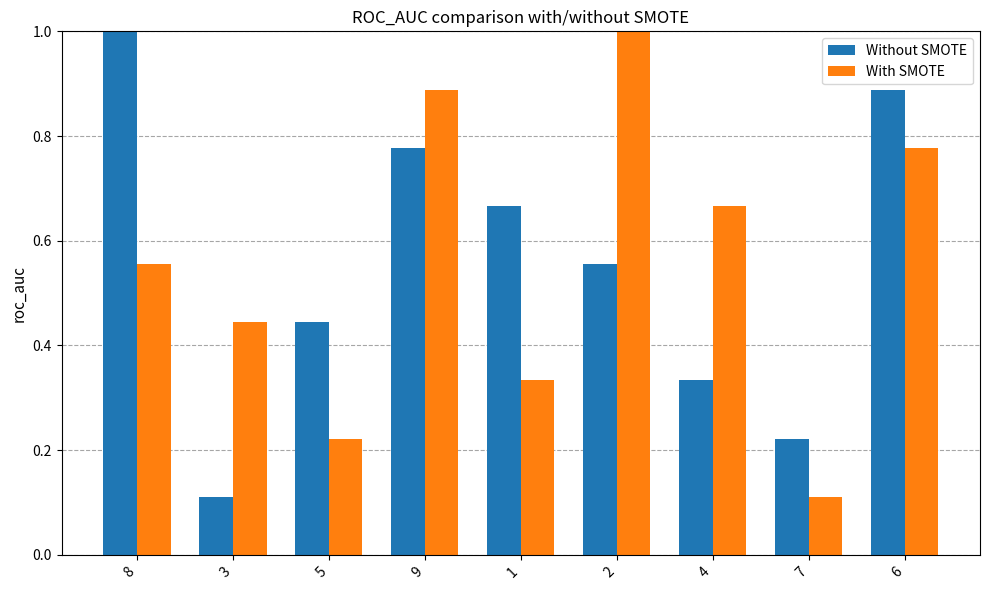

What is the total value across all series at 6?

1.7